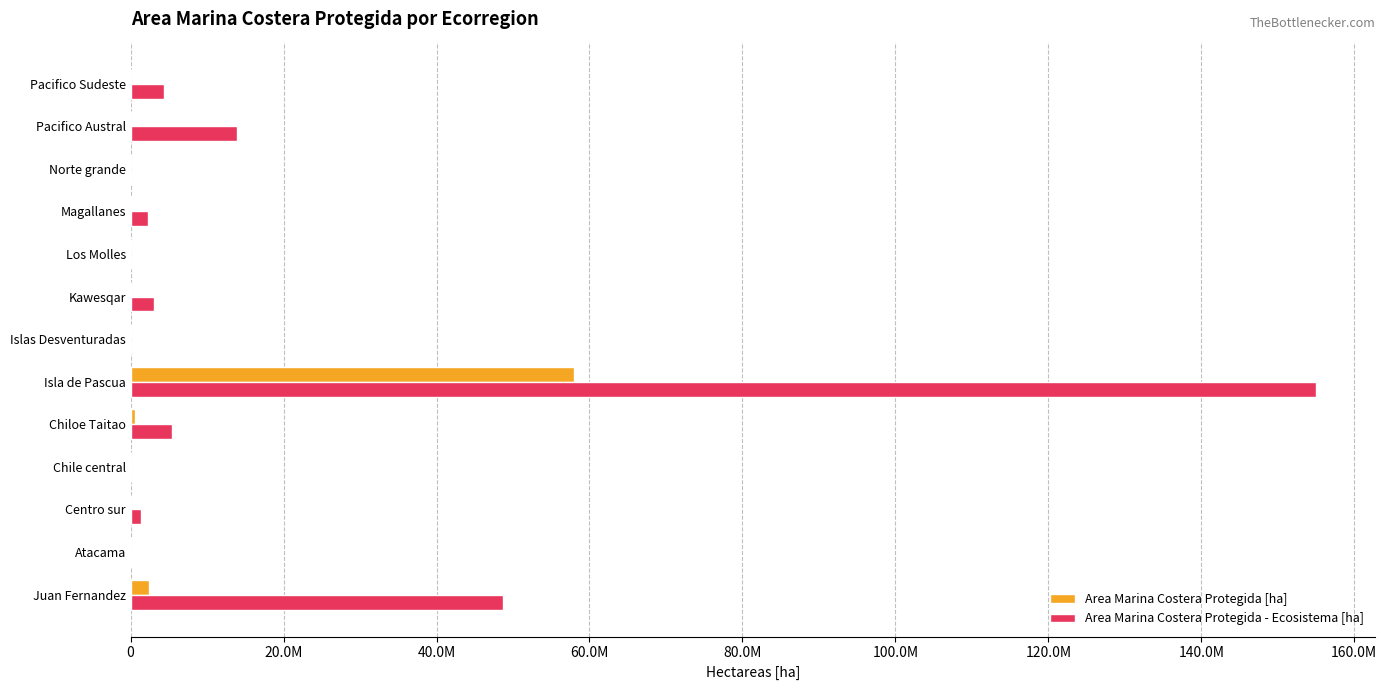

What are all the series names shown in the legend?

Area Marina Costera Protegida [ha], Area Marina Costera Protegida - Ecosistema [ha]